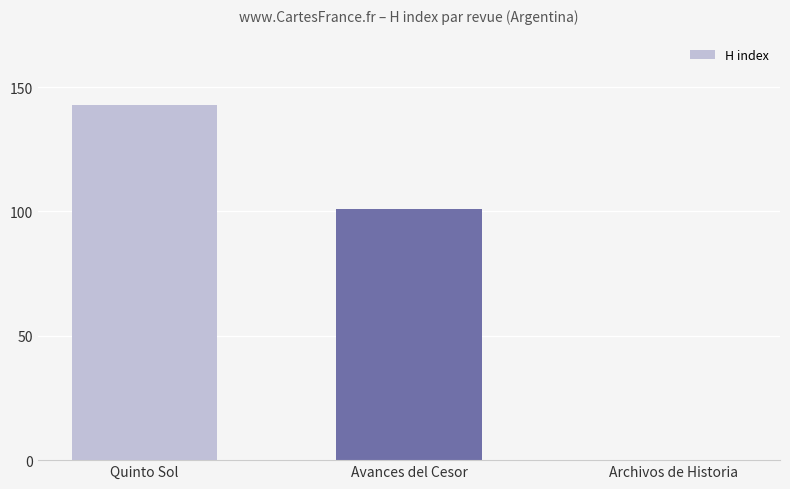

The chart shows a value of -80 at Archivos de Historia. True or false?

False